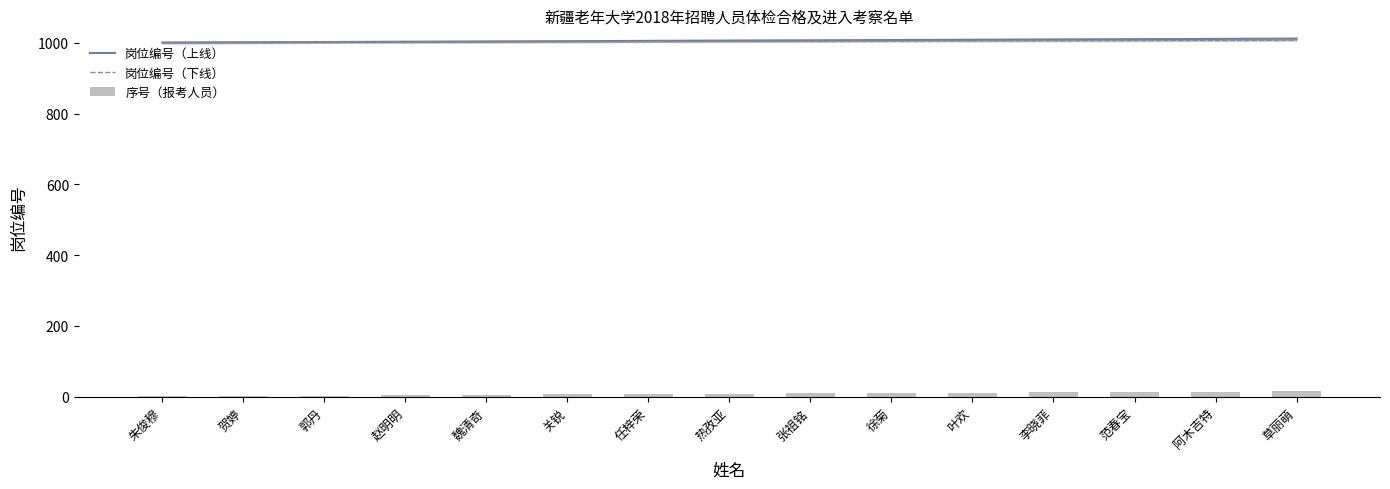

Count the number of data series in this chart.

3